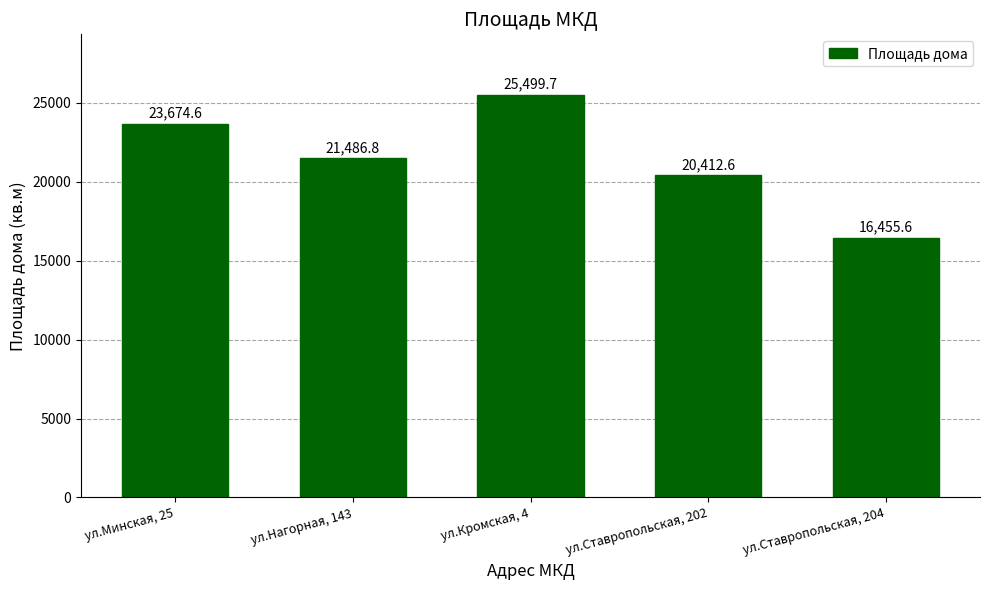

At which category does the chart reach its minimum across all series?

ул.Ставропольская, 204